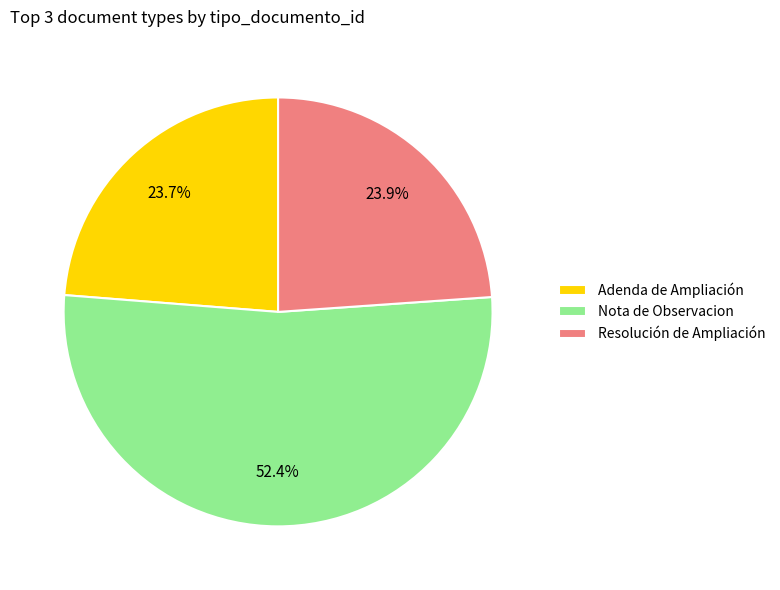

What percentage is the Resolución de Ampliación slice, to the nearest percent?

24%